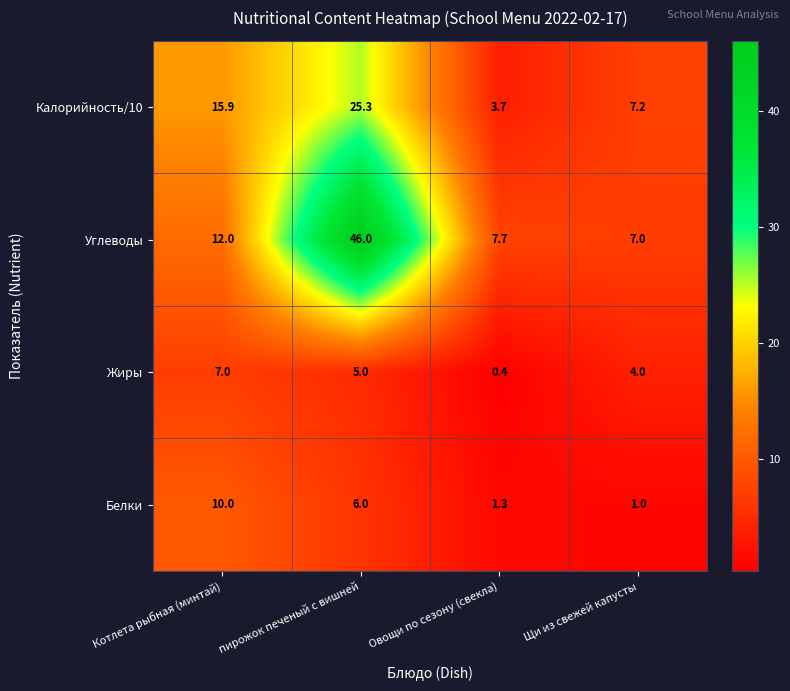

Which series has the largest total across all categories?

Углеводы